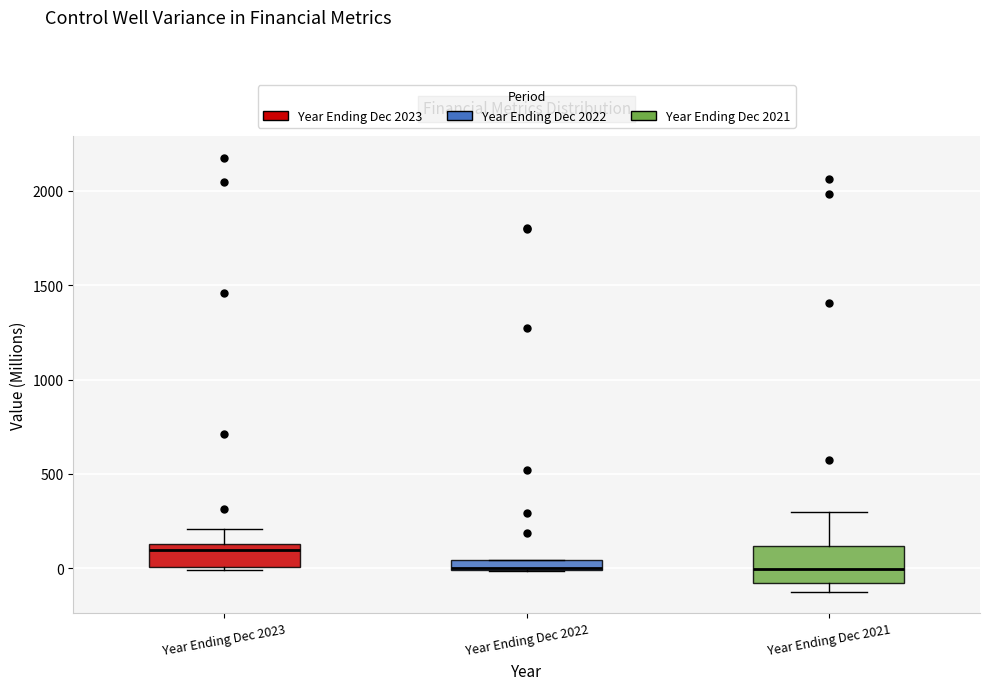

Where is the upper edge of the box for Year Ending Dec 2022 on the y-axis? The values are not printed on the chart, so give them approximately, as read against the axis.

50